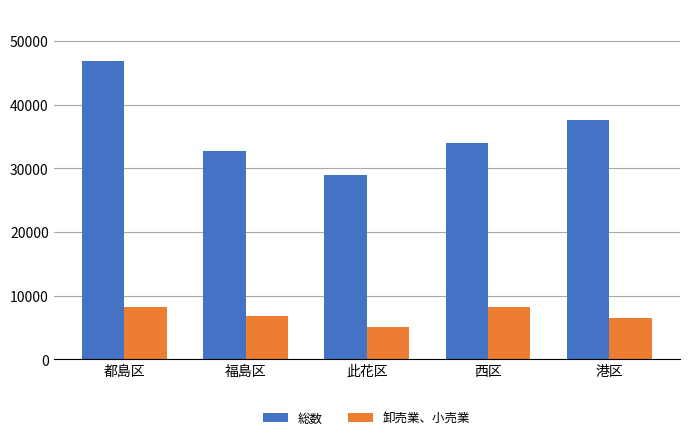

Where is 総数 nearest to the value 37872?

港区